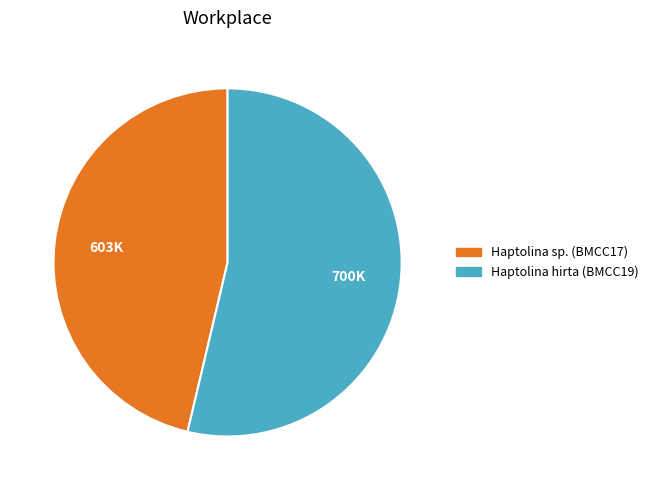

What is the largest slice in the pie chart?

Haptolina hirta (BMCC19)